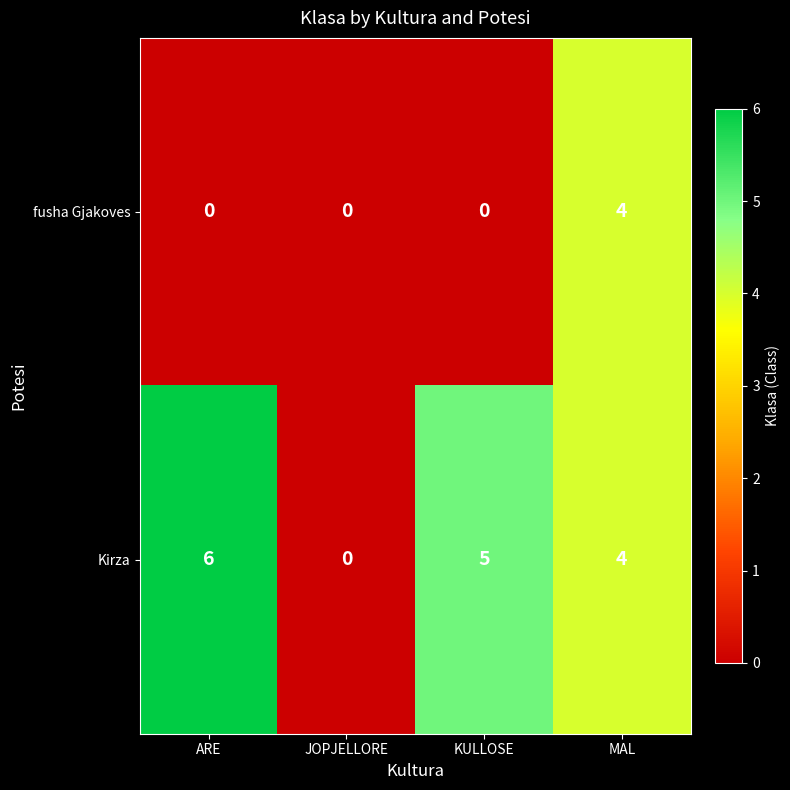

List the series in order of their peak value, lowest first.

fusha Gjakoves, Kirza